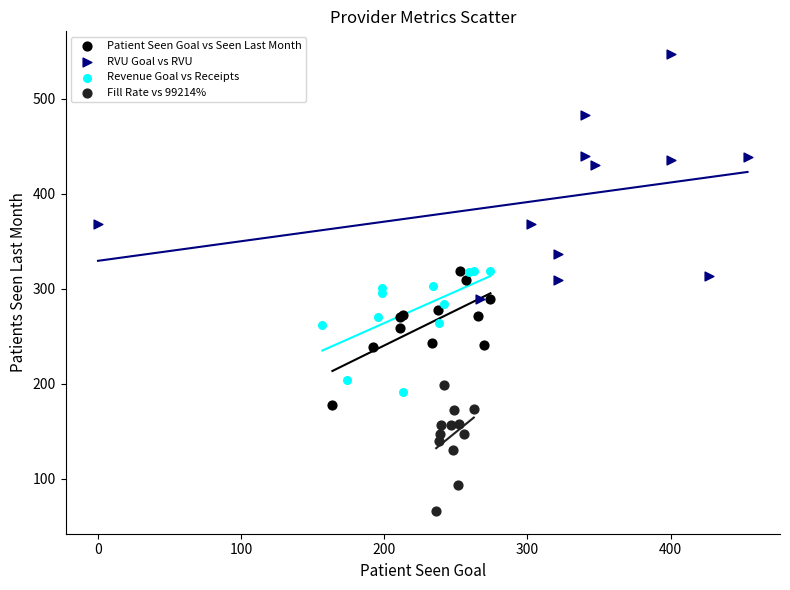

Which series contains the highest Y value?

RVU Goal vs RVU